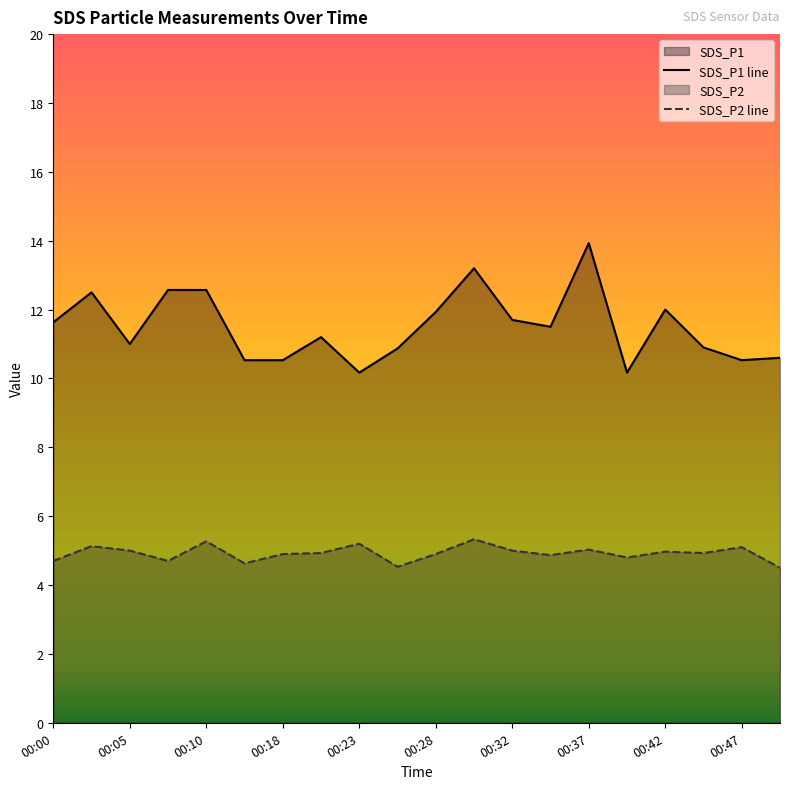

What is the spread (max minus min) of values at 00:50?

6.1